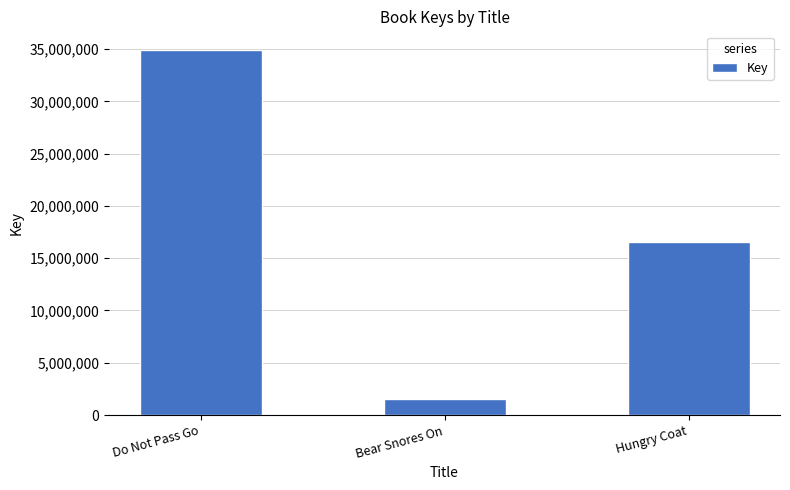

List the labels in order of value, smallest first.

Bear Snores On, Hungry Coat, Do Not Pass Go